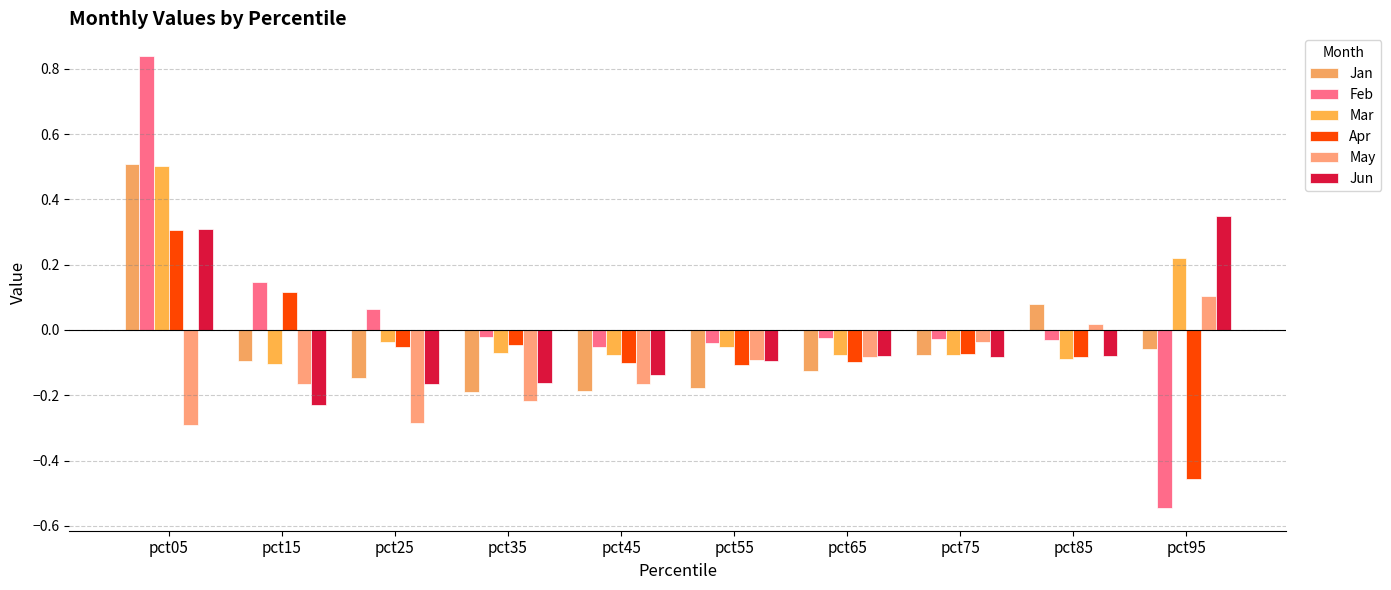

What value does the Mar series have at pct05?

0.5